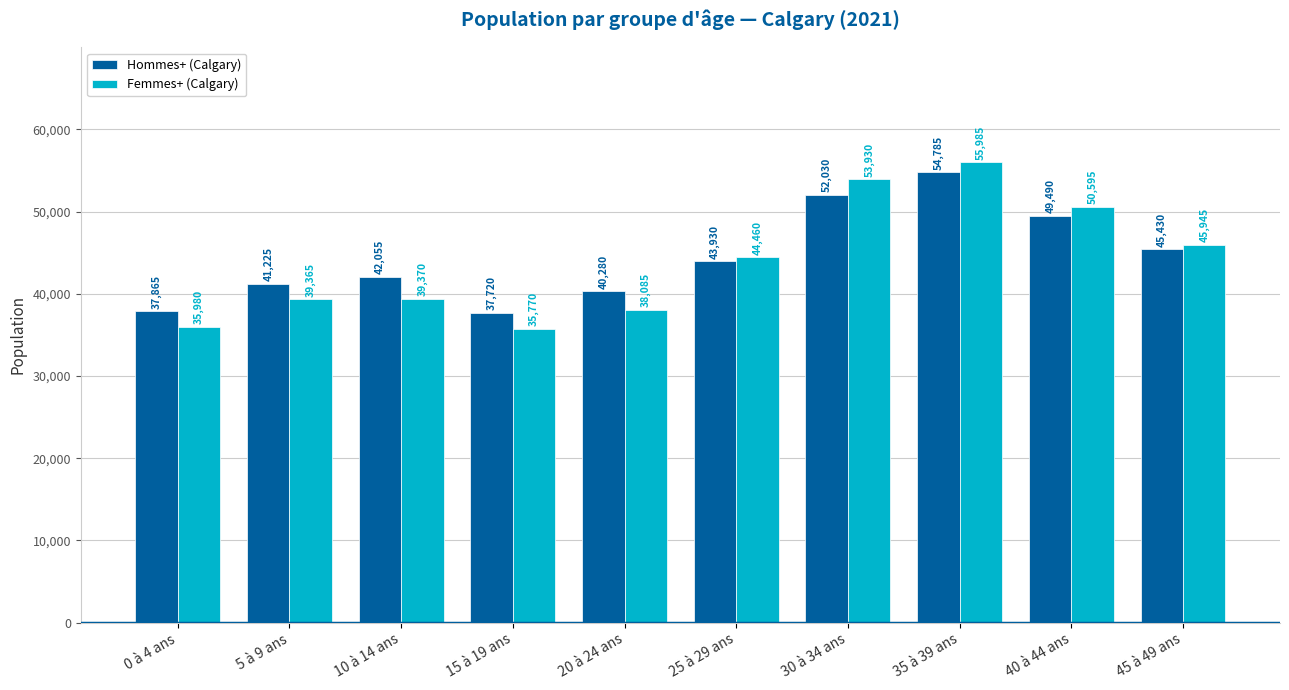

Reading right to left, transcribe all the data shown in this chart.

Hommes+ (Calgary): 45 à 49 ans=45430	40 à 44 ans=49490	35 à 39 ans=54785	30 à 34 ans=52030	25 à 29 ans=43930	20 à 24 ans=40280	15 à 19 ans=37720	10 à 14 ans=42055	5 à 9 ans=41225	0 à 4 ans=37865
Femmes+ (Calgary): 45 à 49 ans=45945	40 à 44 ans=50595	35 à 39 ans=55985	30 à 34 ans=53930	25 à 29 ans=44460	20 à 24 ans=38085	15 à 19 ans=35770	10 à 14 ans=39370	5 à 9 ans=39365	0 à 4 ans=35980